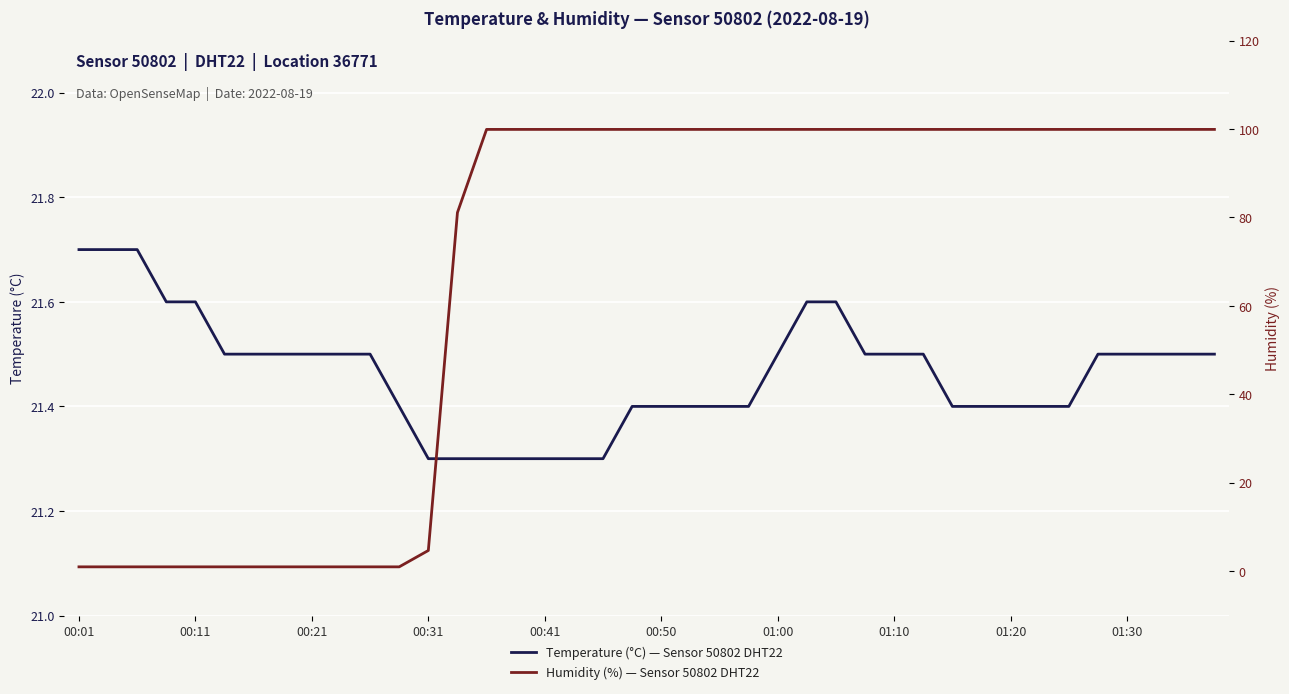

What is the maximum value for Temperature (°C) — Sensor 50802 DHT22?

21.7